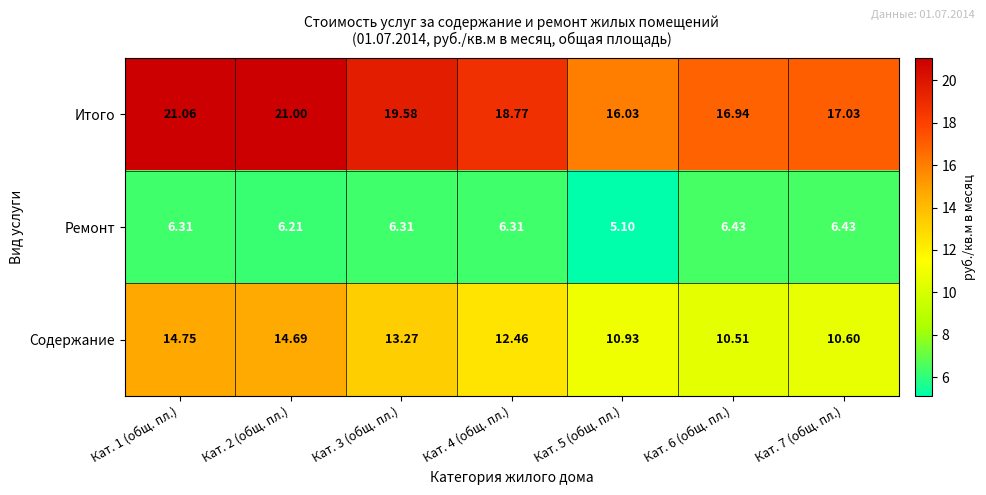

How many distinct data groups are displayed?

3